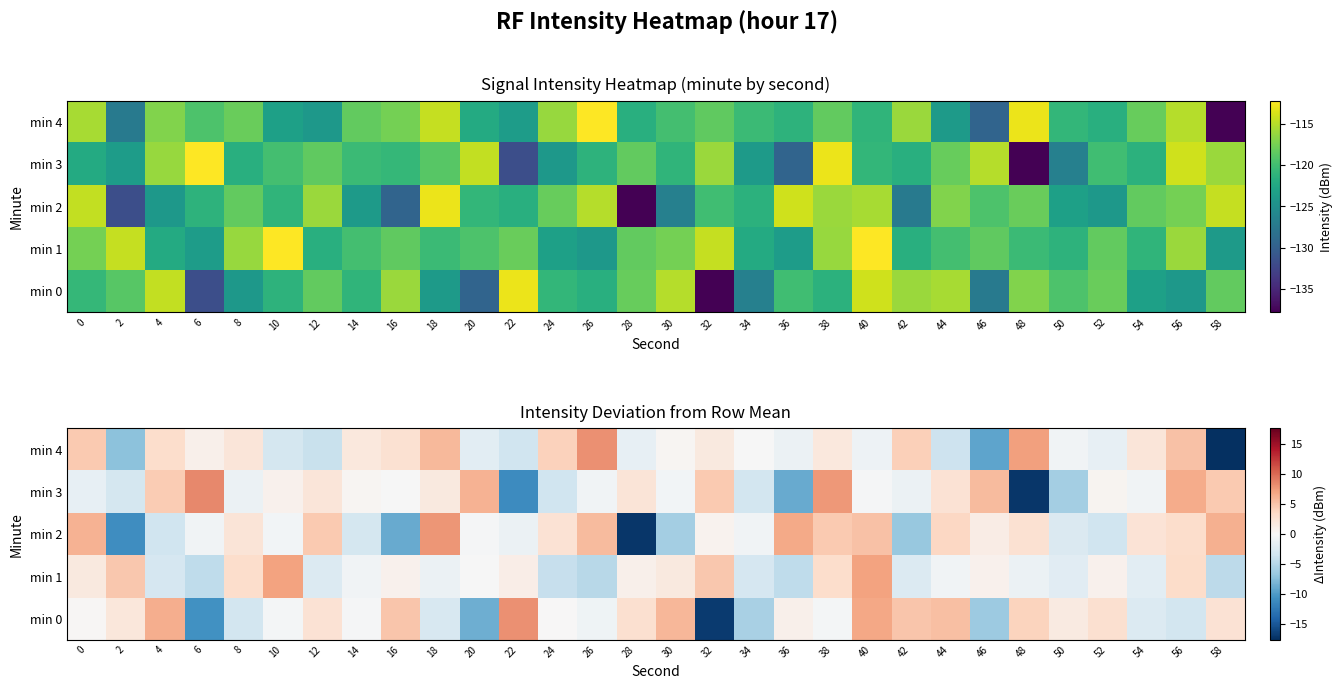

What is the difference between the maximum and minimum values in the min 0 series?

24.9